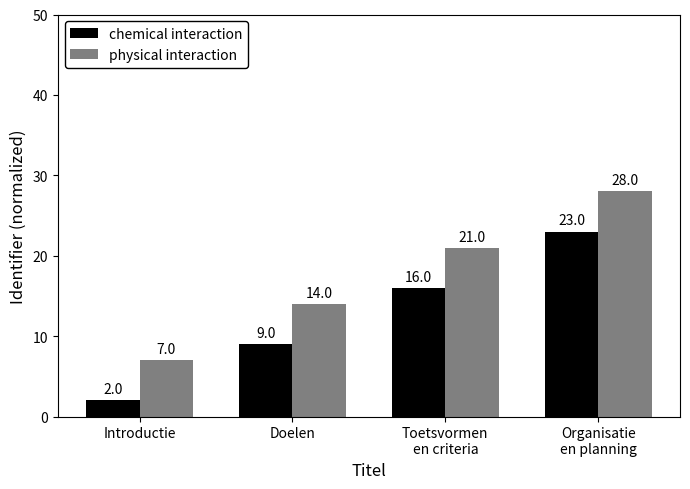

List the series in order of their peak value, highest first.

physical interaction, chemical interaction